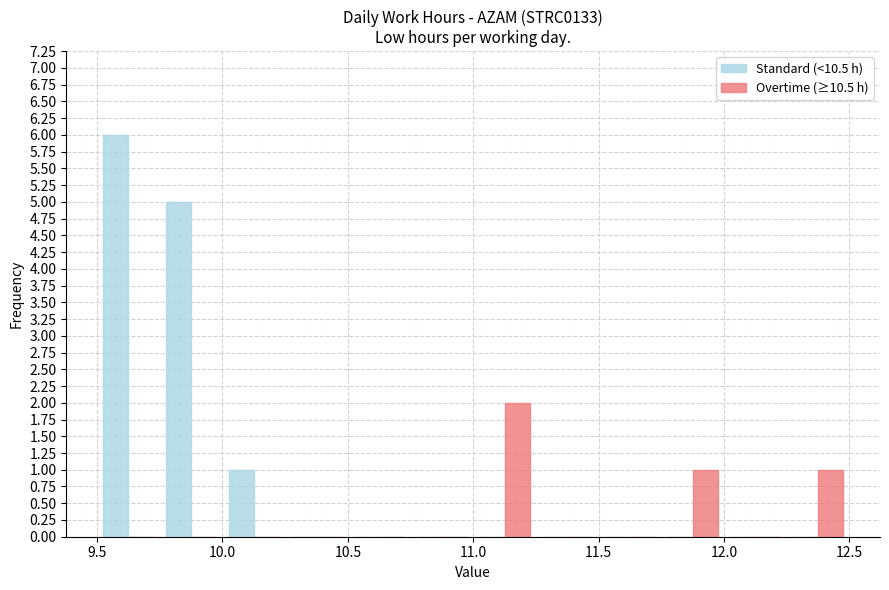

What is the sum of all Standard (<10.5 h) values?

12